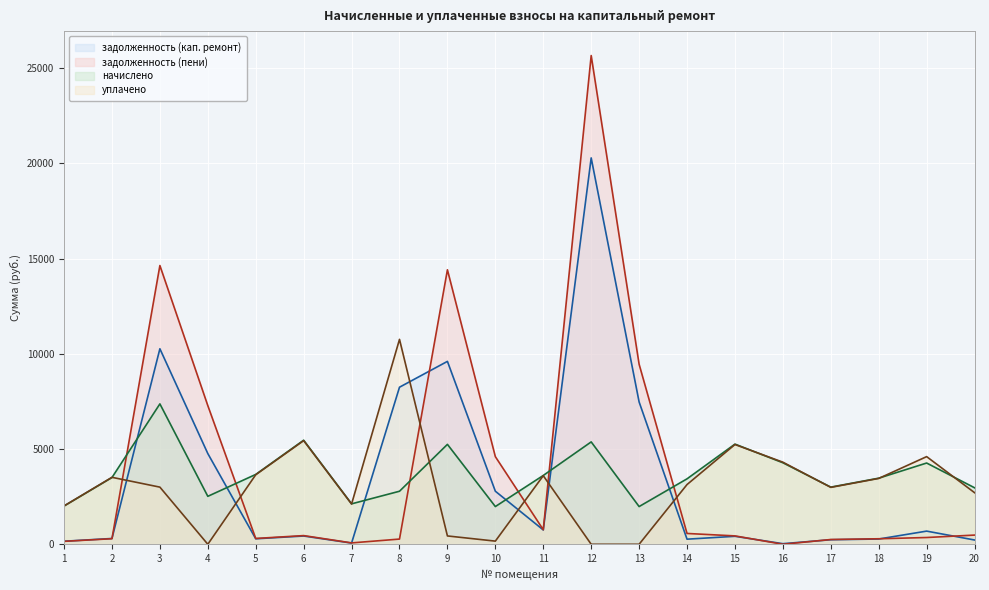

What is the maximum value shown in the chart?

25662.4